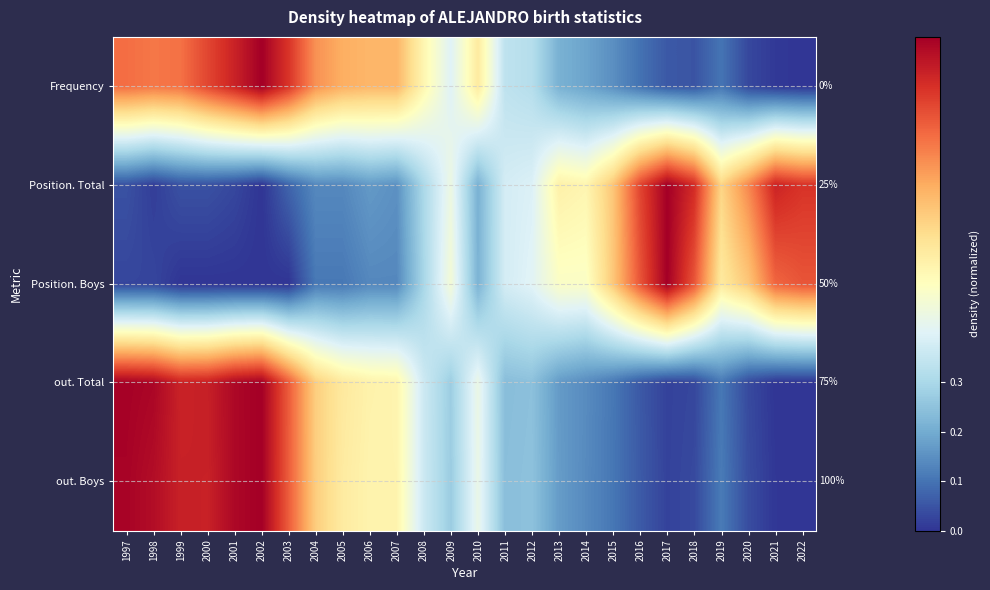

What is the difference between the Position. Total values at 2015 and 1998?

0.6